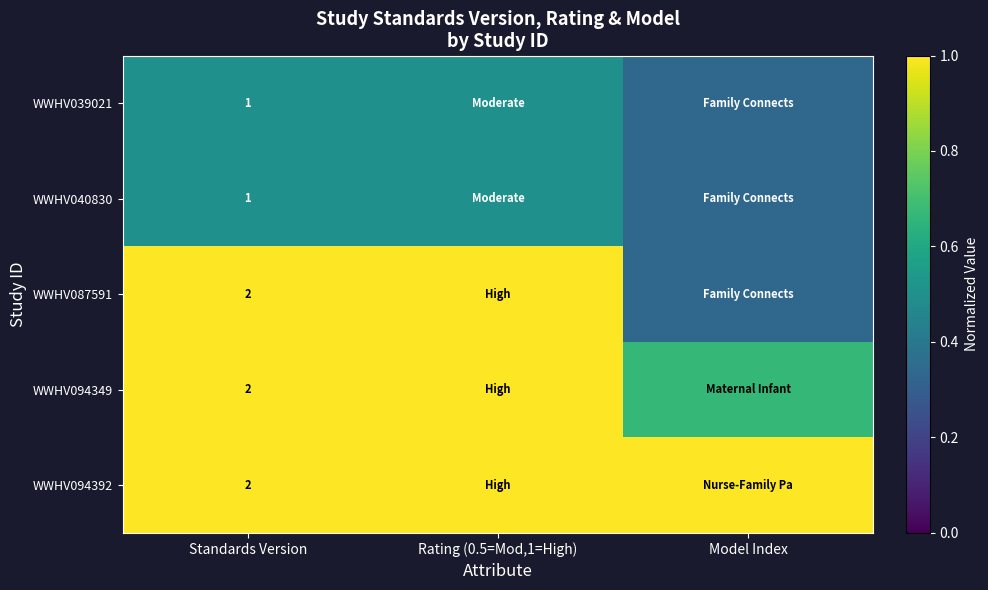

The WWHV040830 series shows 0.3 at Model Index. True or false?

True